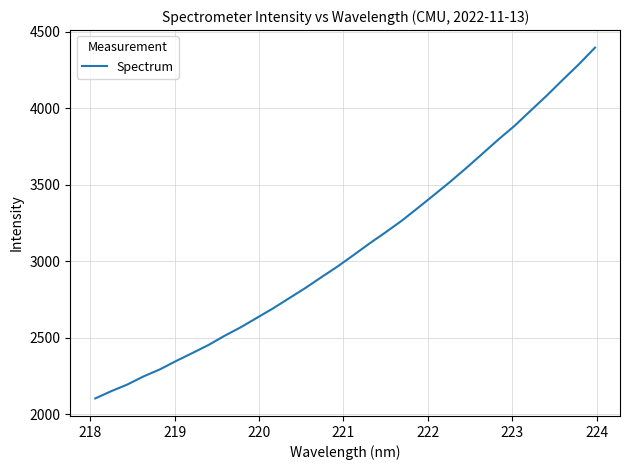

Is this an area chart (filled region under the line)?

No